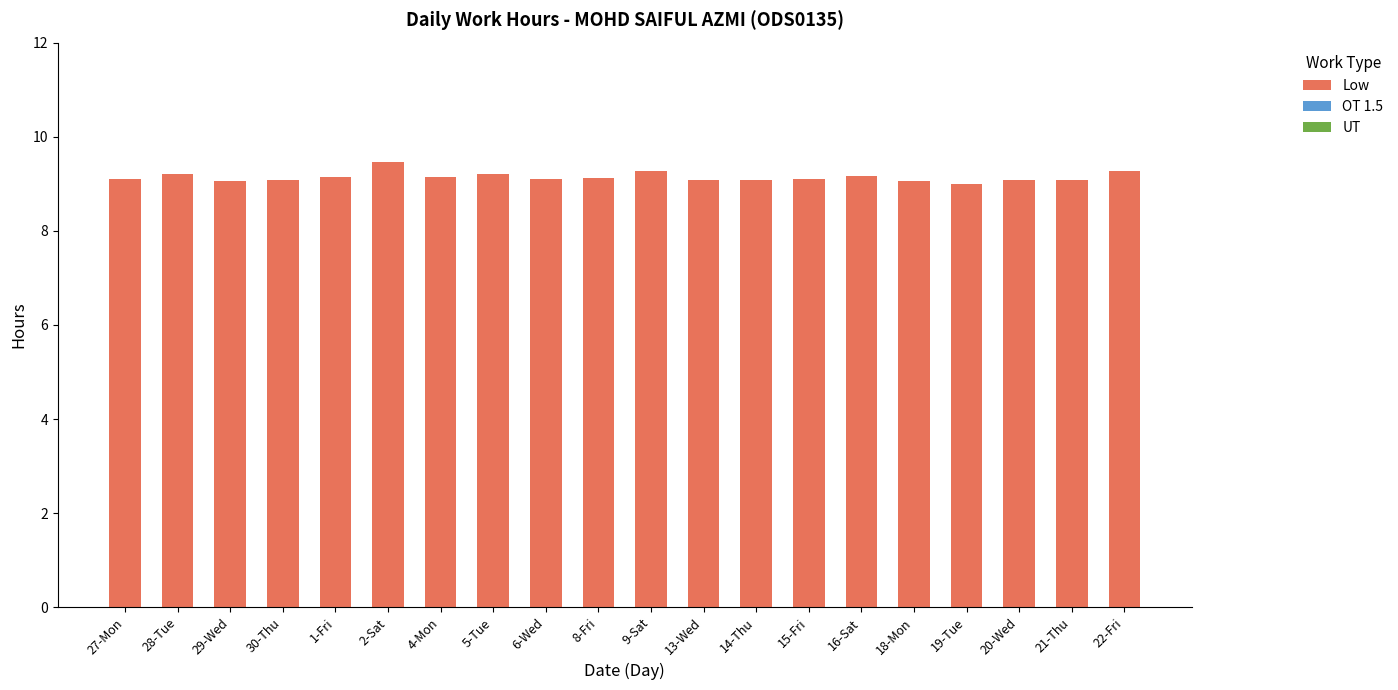

Approximately how many times larger is the value at 20-Wed compared to 21-Thu?

1.0